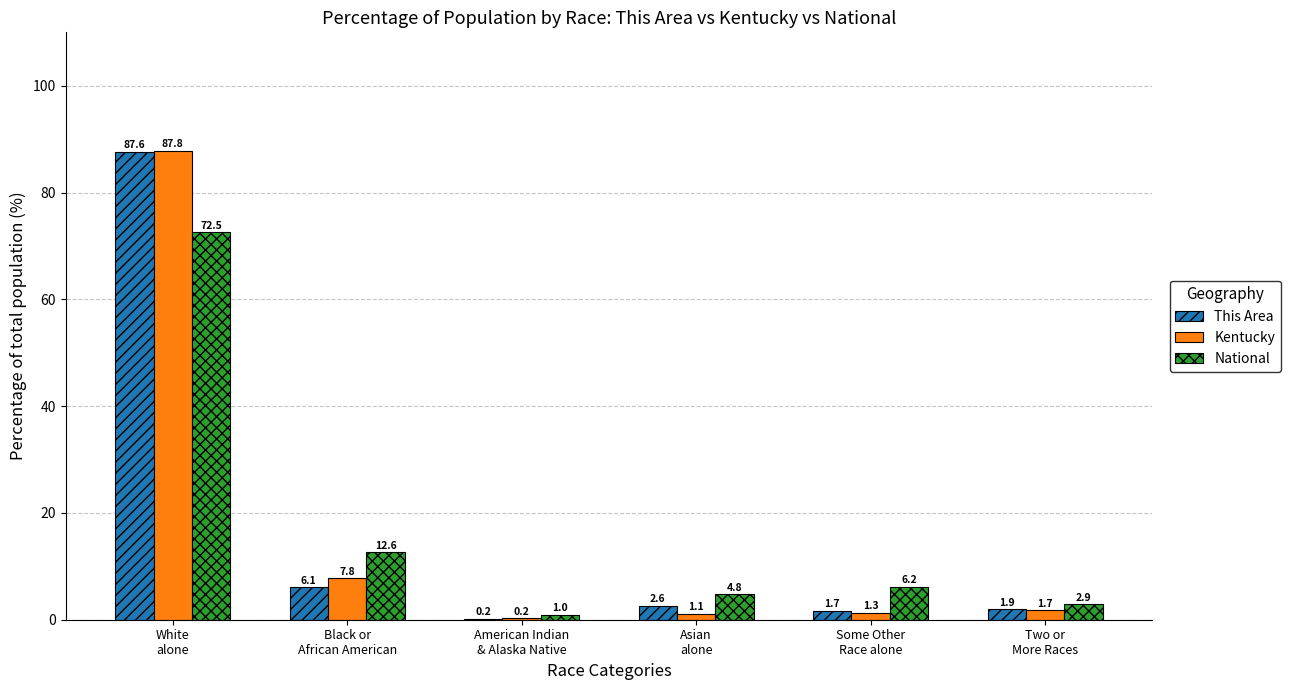

What is the difference between the Kentucky values at American Indian
& Alaska Native and Two or
More Races?

1.5